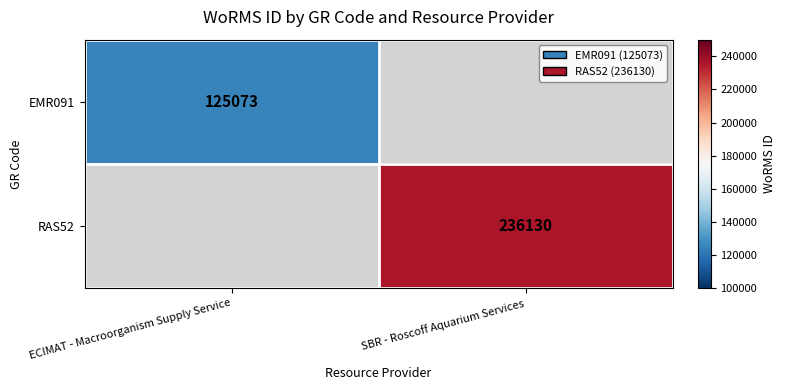

Is it true that RAS52 equals 236130 at SBR - Roscoff Aquarium Services?

True